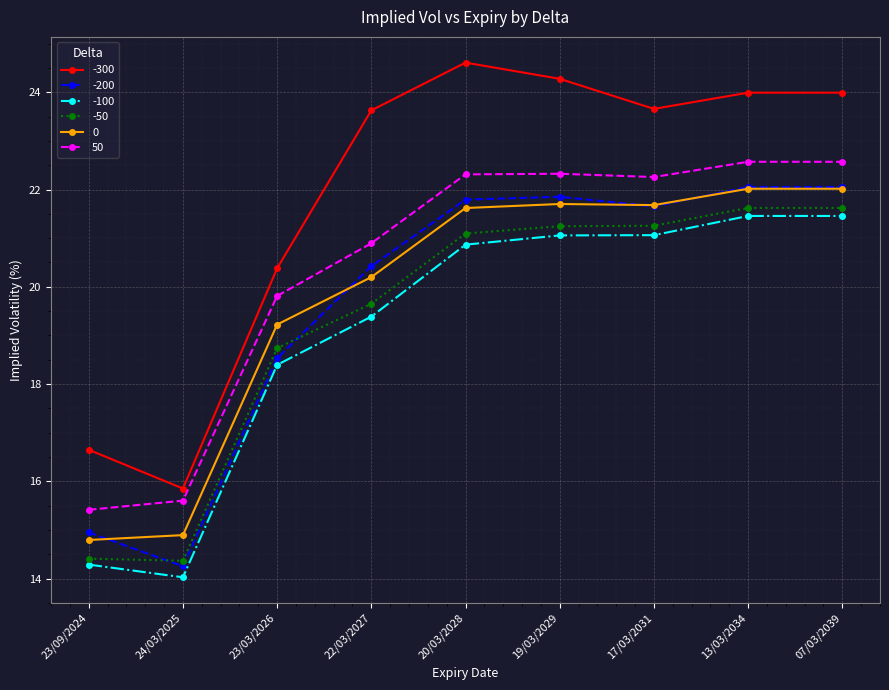

The -300 series shows 24.3 at 19/03/2029. True or false?

True